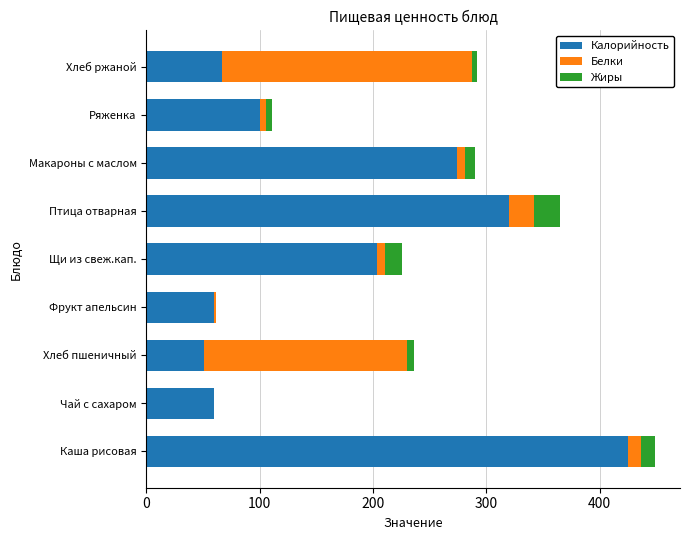

At which label does Калорийность reach its peak?

Каша рисовая